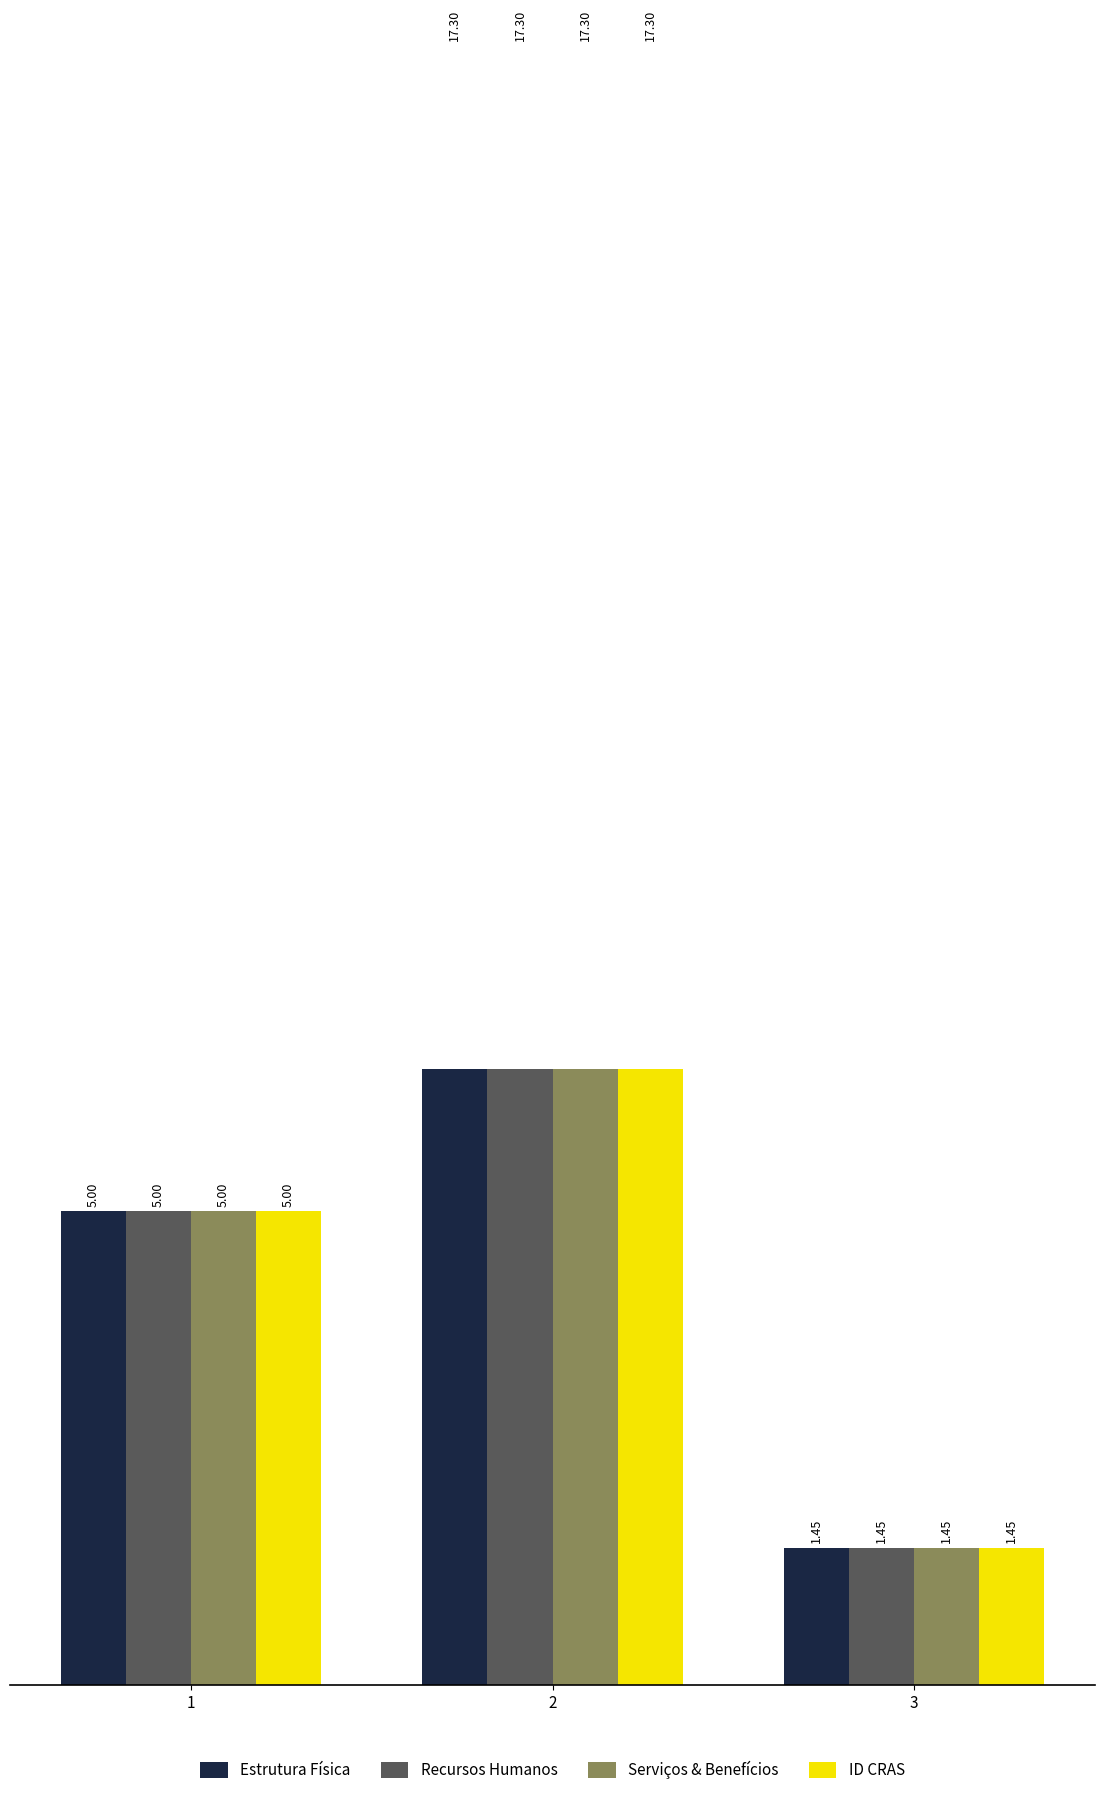

How many data points in Estrutura Física are above 5?

1